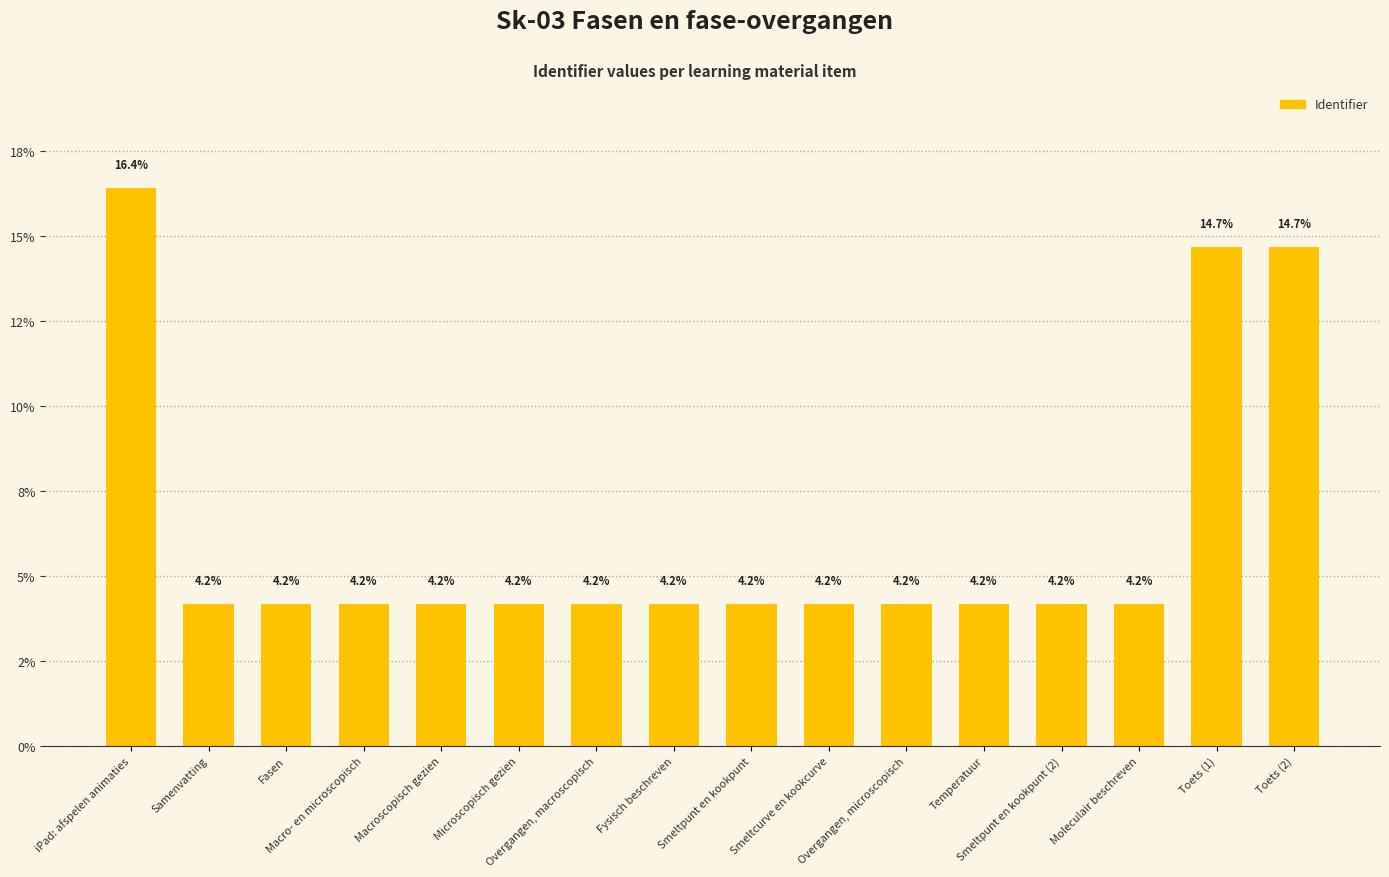

Rank the categories by value from highest to lowest.

iPad: afspelen animaties, Toets (2), Toets (1), Moleculair beschreven, Smeltpunt en kookpunt (2), Temperatuur, Smeltpunt en kookpunt, Smeltcurve en kookcurve, Fysisch beschreven, Microscopisch gezien, Macroscopisch gezien, Macro- en microscopisch, Overgangen, microscopisch, Overgangen, macroscopisch, Fasen, Samenvatting